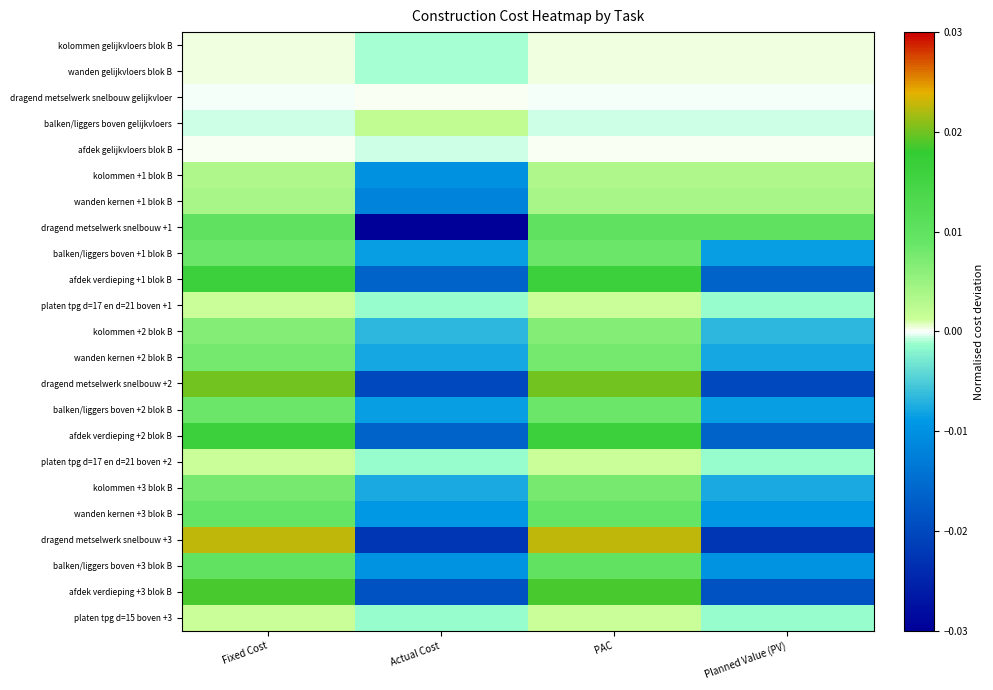

Reading left to right, extract all data points from this chart.

kolommen gelijkvloers blok B: Fixed Cost=0.0	Actual Cost=-0.0	PAC=0.0	Planned Value (PV)=0.0
wanden gelijkvloers blok B: Fixed Cost=0.0	Actual Cost=-0.0	PAC=0.0	Planned Value (PV)=0.0
dragend metselwerk snelbouw gelijkvloer: Fixed Cost=-0.0	Actual Cost=0.0	PAC=-0.0	Planned Value (PV)=-0.0
balken/liggers boven gelijkvloers: Fixed Cost=-0.0	Actual Cost=0.0	PAC=-0.0	Planned Value (PV)=-0.0
afdek gelijkvloers blok B: Fixed Cost=0.0	Actual Cost=-0.0	PAC=0.0	Planned Value (PV)=0.0
kolommen +1 blok B: Fixed Cost=0.0	Actual Cost=-0.0	PAC=0.0	Planned Value (PV)=0.0
wanden kernen +1 blok B: Fixed Cost=0.0	Actual Cost=-0.0	PAC=0.0	Planned Value (PV)=0.0
dragend metselwerk snelbouw +1: Fixed Cost=0.0	Actual Cost=-0.0	PAC=0.0	Planned Value (PV)=0.0
balken/liggers boven +1 blok B: Fixed Cost=0.0	Actual Cost=-0.0	PAC=0.0	Planned Value (PV)=-0.0
afdek verdieping +1 blok B: Fixed Cost=0.0	Actual Cost=-0.0	PAC=0.0	Planned Value (PV)=-0.0
platen tpg d=17 en d=21 boven +1: Fixed Cost=0.0	Actual Cost=-0.0	PAC=0.0	Planned Value (PV)=-0.0
kolommen +2 blok B: Fixed Cost=0.0	Actual Cost=-0.0	PAC=0.0	Planned Value (PV)=-0.0
wanden kernen +2 blok B: Fixed Cost=0.0	Actual Cost=-0.0	PAC=0.0	Planned Value (PV)=-0.0
dragend metselwerk snelbouw +2: Fixed Cost=0.0	Actual Cost=-0.0	PAC=0.0	Planned Value (PV)=-0.0
balken/liggers boven +2 blok B: Fixed Cost=0.0	Actual Cost=-0.0	PAC=0.0	Planned Value (PV)=-0.0
afdek verdieping +2 blok B: Fixed Cost=0.0	Actual Cost=-0.0	PAC=0.0	Planned Value (PV)=-0.0
platen tpg d=17 en d=21 boven +2: Fixed Cost=0.0	Actual Cost=-0.0	PAC=0.0	Planned Value (PV)=-0.0
kolommen +3 blok B: Fixed Cost=0.0	Actual Cost=-0.0	PAC=0.0	Planned Value (PV)=-0.0
wanden kernen +3 blok B: Fixed Cost=0.0	Actual Cost=-0.0	PAC=0.0	Planned Value (PV)=-0.0
dragend metselwerk snelbouw +3: Fixed Cost=0.0	Actual Cost=-0.0	PAC=0.0	Planned Value (PV)=-0.0
balken/liggers boven +3 blok B: Fixed Cost=0.0	Actual Cost=-0.0	PAC=0.0	Planned Value (PV)=-0.0
afdek verdieping +3 blok B: Fixed Cost=0.0	Actual Cost=-0.0	PAC=0.0	Planned Value (PV)=-0.0
platen tpg d=15 boven +3: Fixed Cost=0.0	Actual Cost=-0.0	PAC=0.0	Planned Value (PV)=-0.0